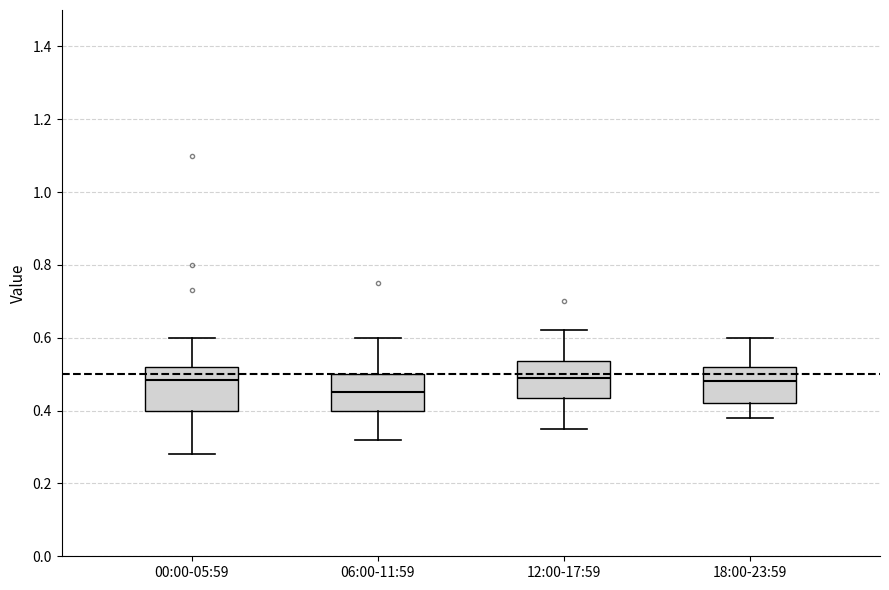

Reading left to right, transcribe this box plot: for each box, give where its median line is, the range the box spans, and where its two whiskers end, as read against the y-axis. The values are not printed on the chart, so give them approximately, as read against the axis.

00:00-05:59: median 0.48, box 0.40 to 0.52, whiskers 0.28 to 0.60
06:00-11:59: median 0.46, box 0.40 to 0.50, whiskers 0.32 to 0.60
12:00-17:59: median 0.50, box 0.44 to 0.54, whiskers 0.36 to 0.62
18:00-23:59: median 0.48, box 0.42 to 0.52, whiskers 0.38 to 0.60